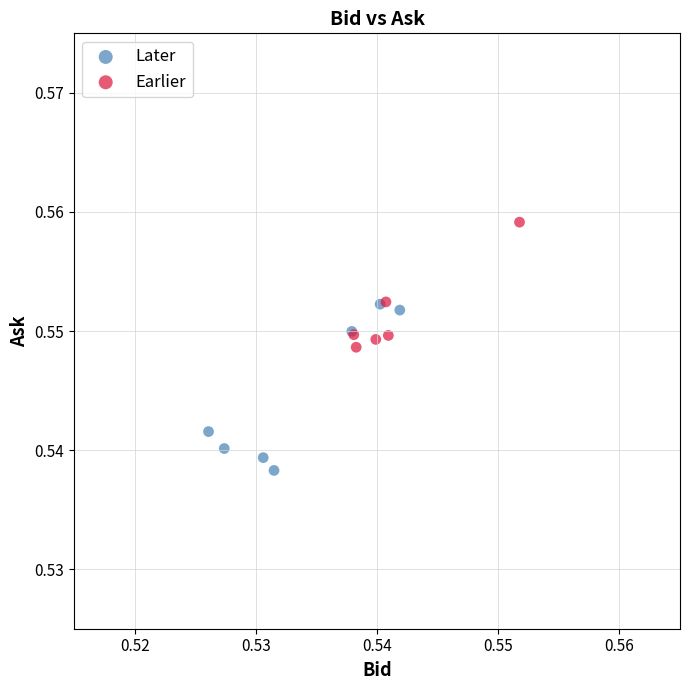

Which series reaches the maximum Y coordinate?

Earlier